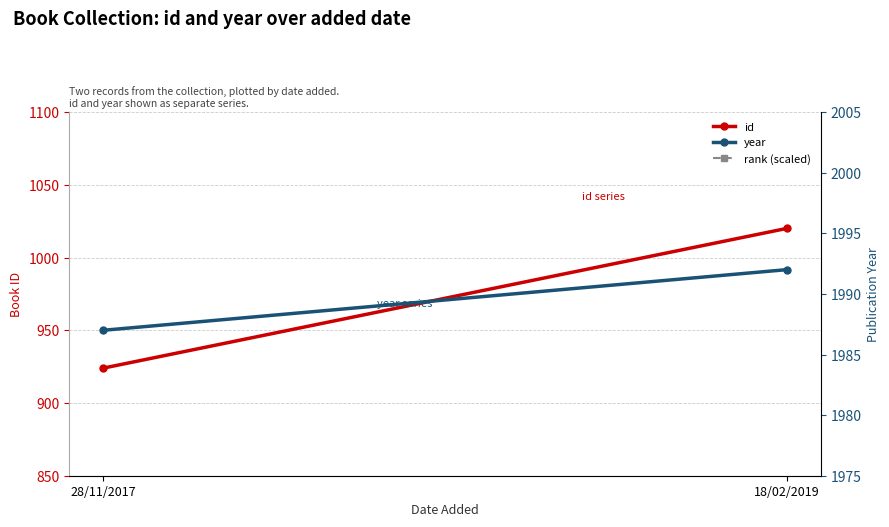

What is the label of the 2nd point from the right?

28/11/2017